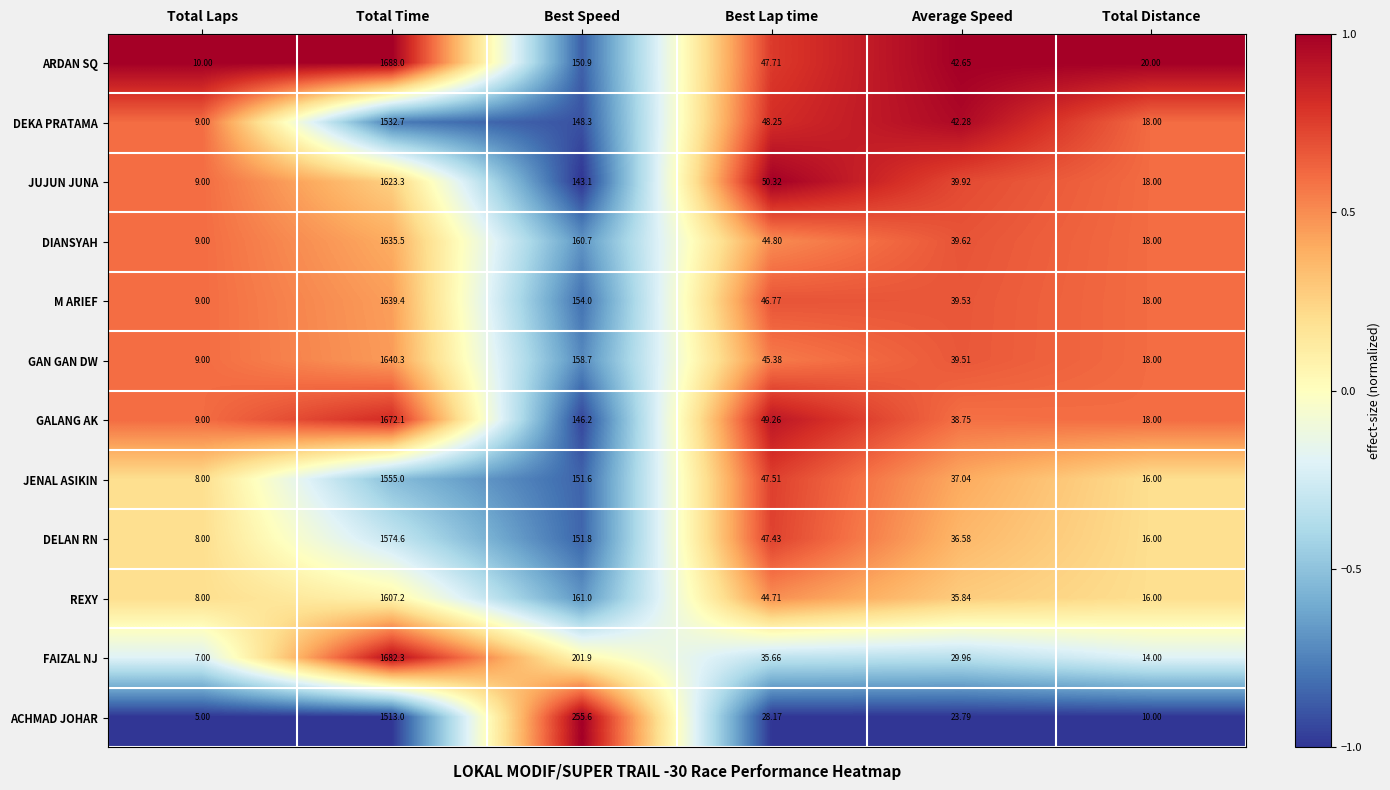

Which series has the largest range (max minus min)?

ARDAN SQ